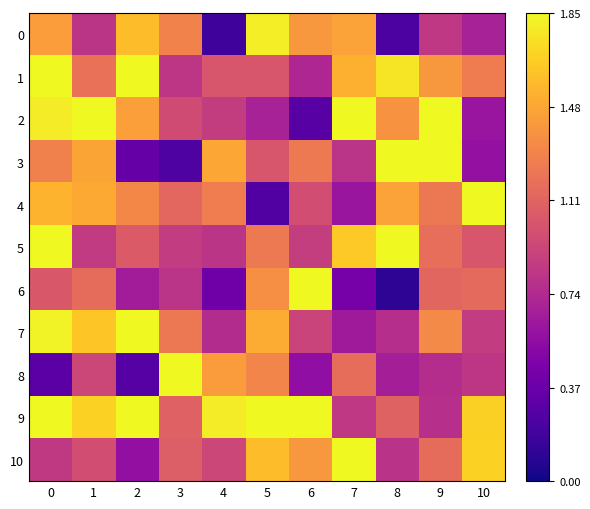

What is the total value across all series at 10?

12.2